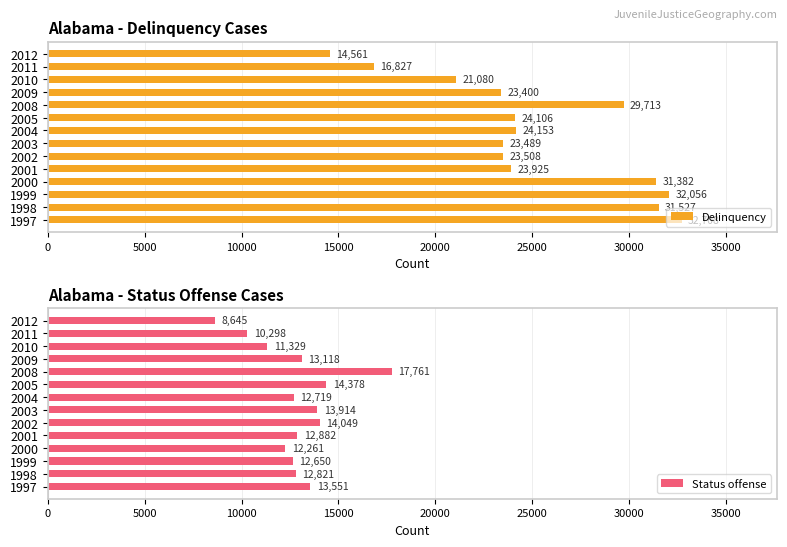

Which category has the highest value in the Status offense series?

2008